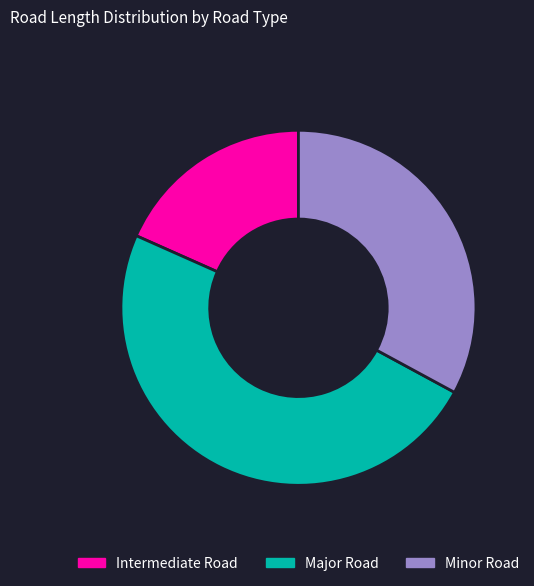

True or false: Minor Road accounts for 33% of the total.

True